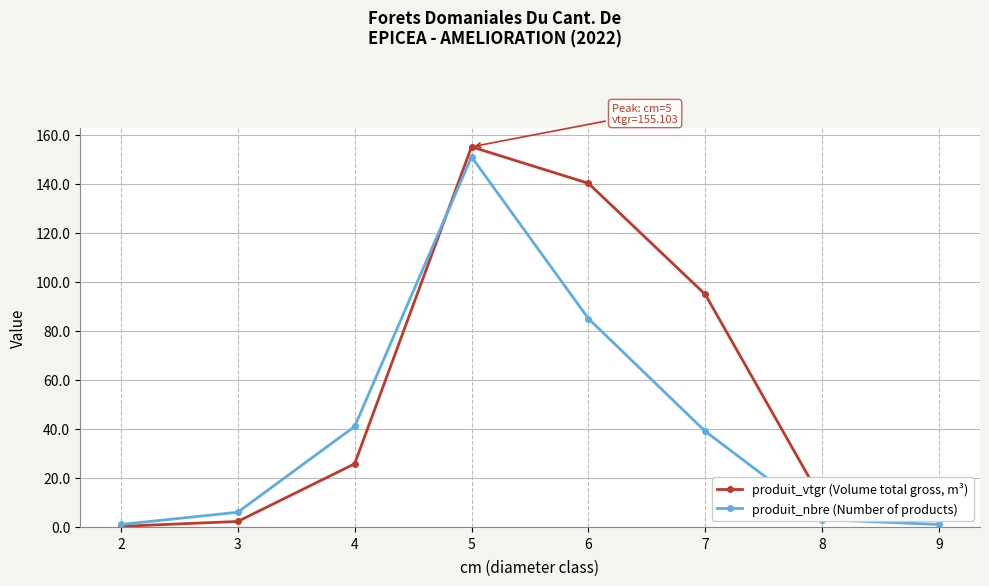

What is the difference between the maximum and minimum values in the produit_nbre (Number of products) series?

150.0